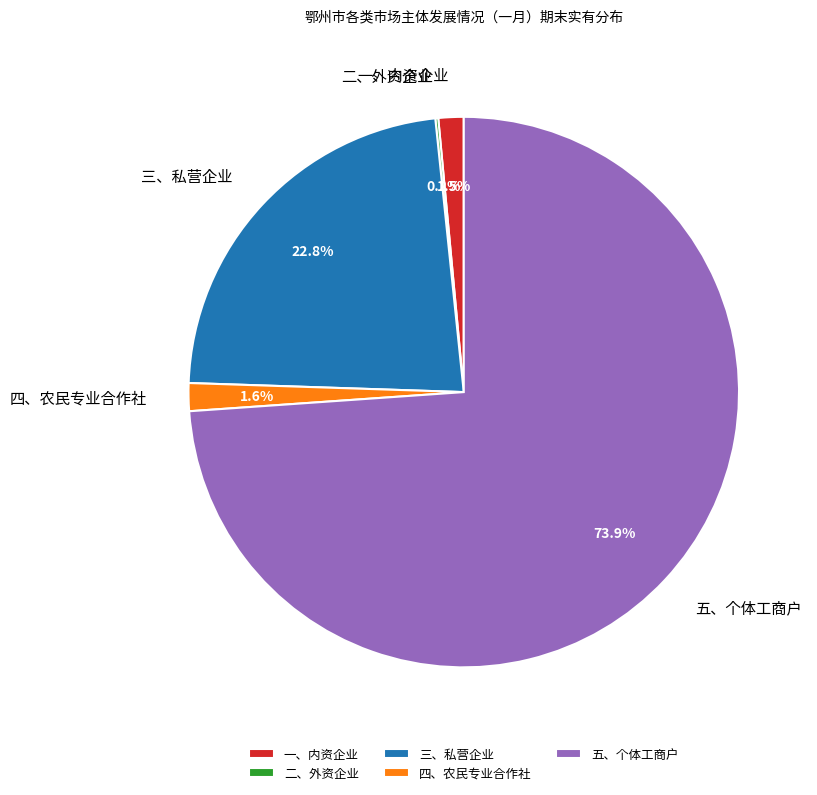

What is the largest slice in the pie chart?

五、个体工商户